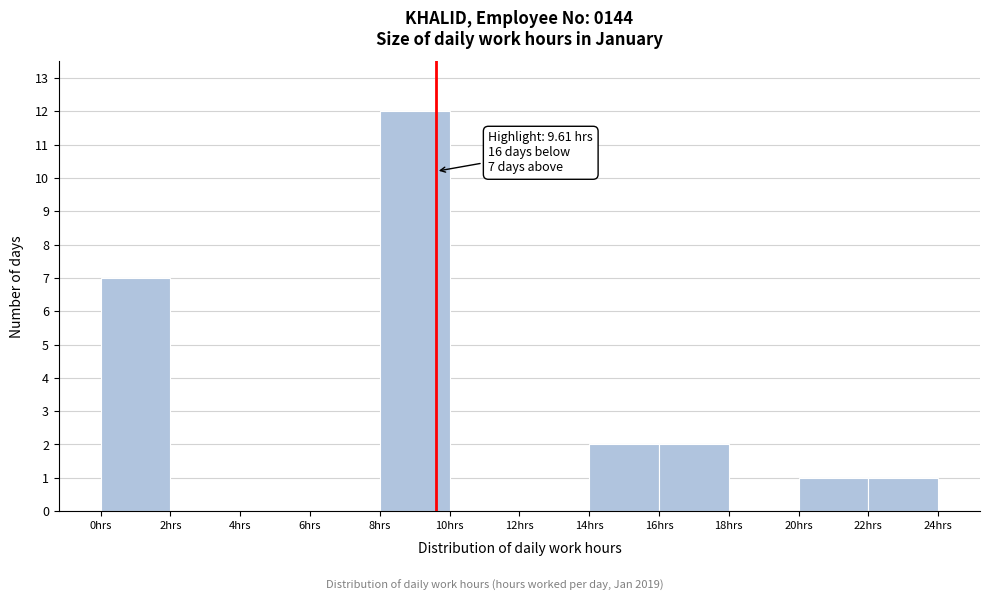

Which range on the x-axis has the tallest bar?

8 to 10